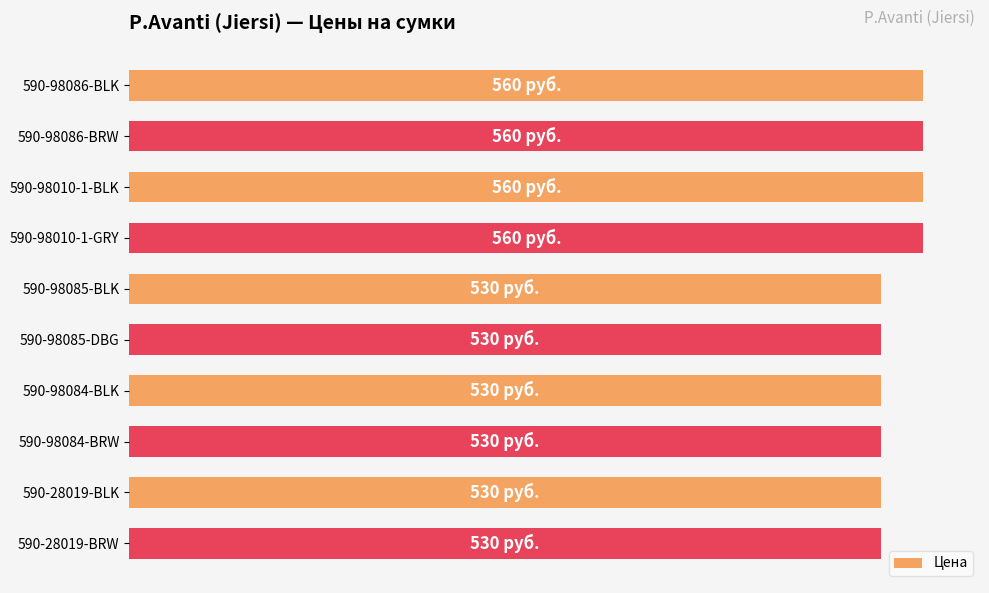

Does the chart contain any negative values?

No